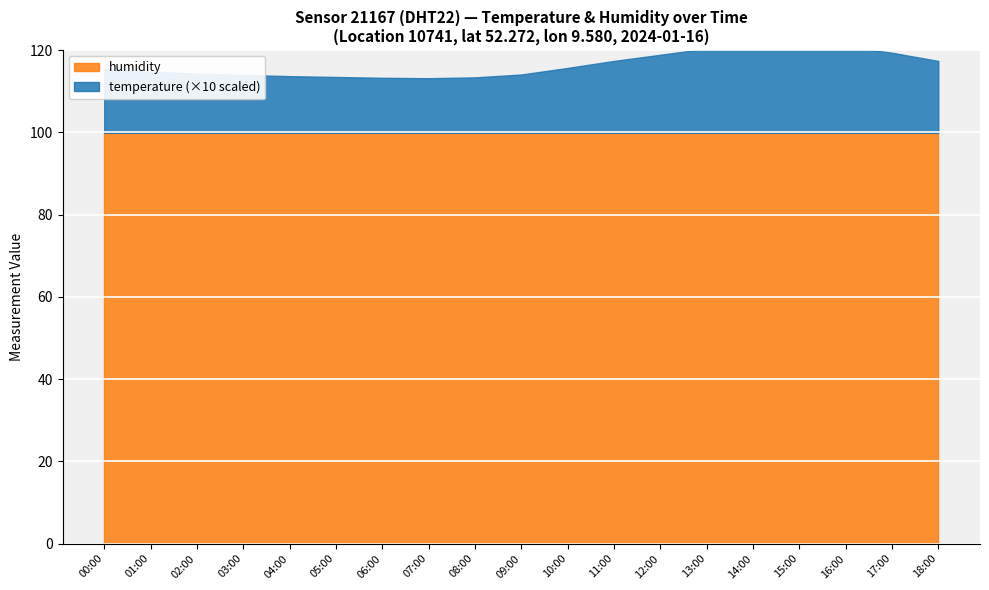

What is the highest value of the humidity series?

99.9